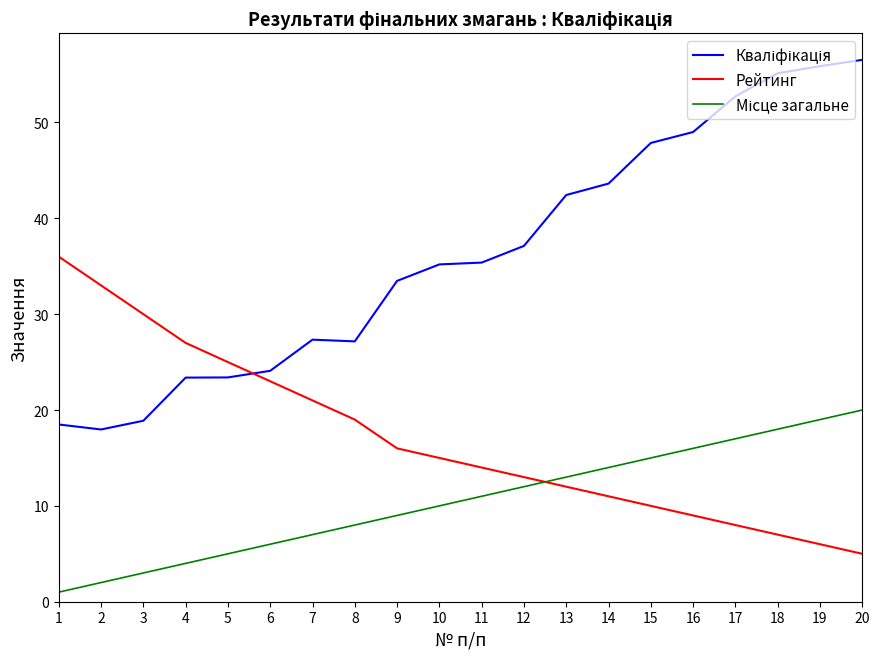

What is the sum of the Рейтинг values at 12 and 9?

29.0